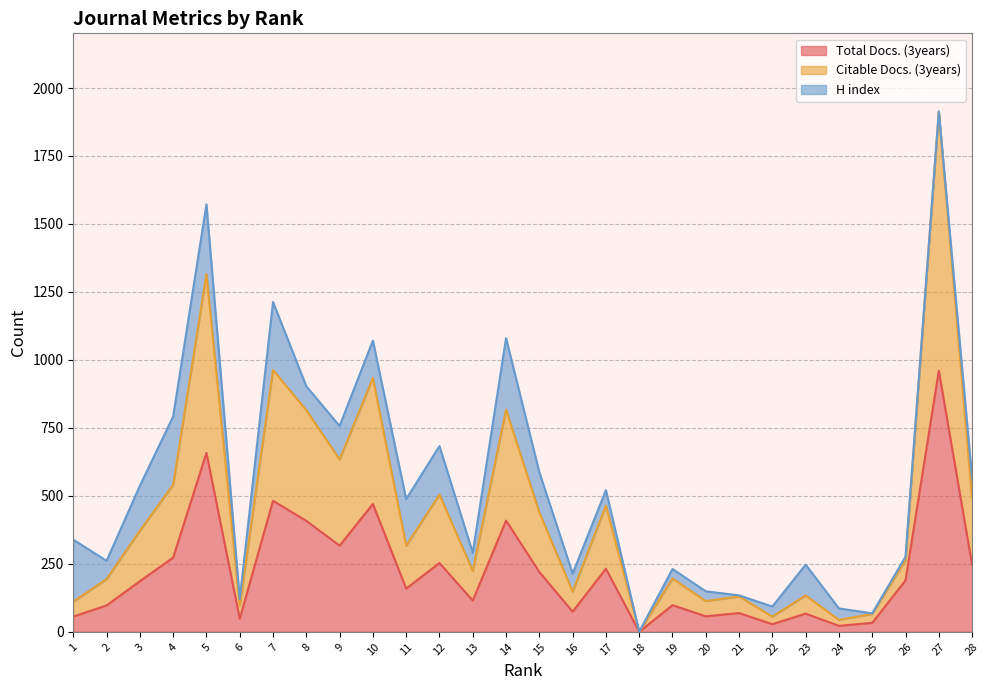

List the labels in order of Total Docs. (3years) value, largest first.

27, 5, 7, 10, 14, 8, 9, 4, 12, 28, 17, 15, 26, 3, 11, 13, 19, 2, 16, 21, 23, 20, 1, 6, 25, 22, 24, 18